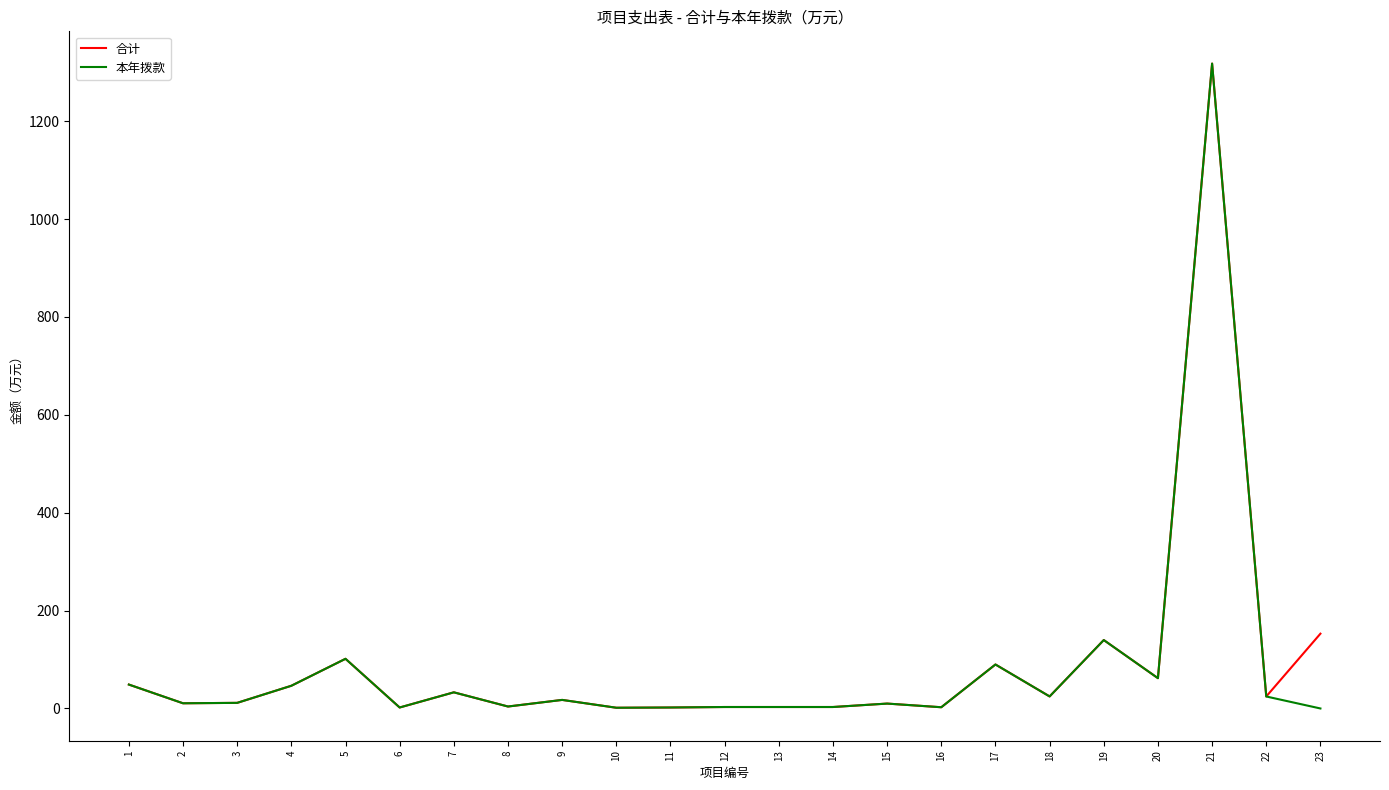

At which category is the sum across all series the highest?

21